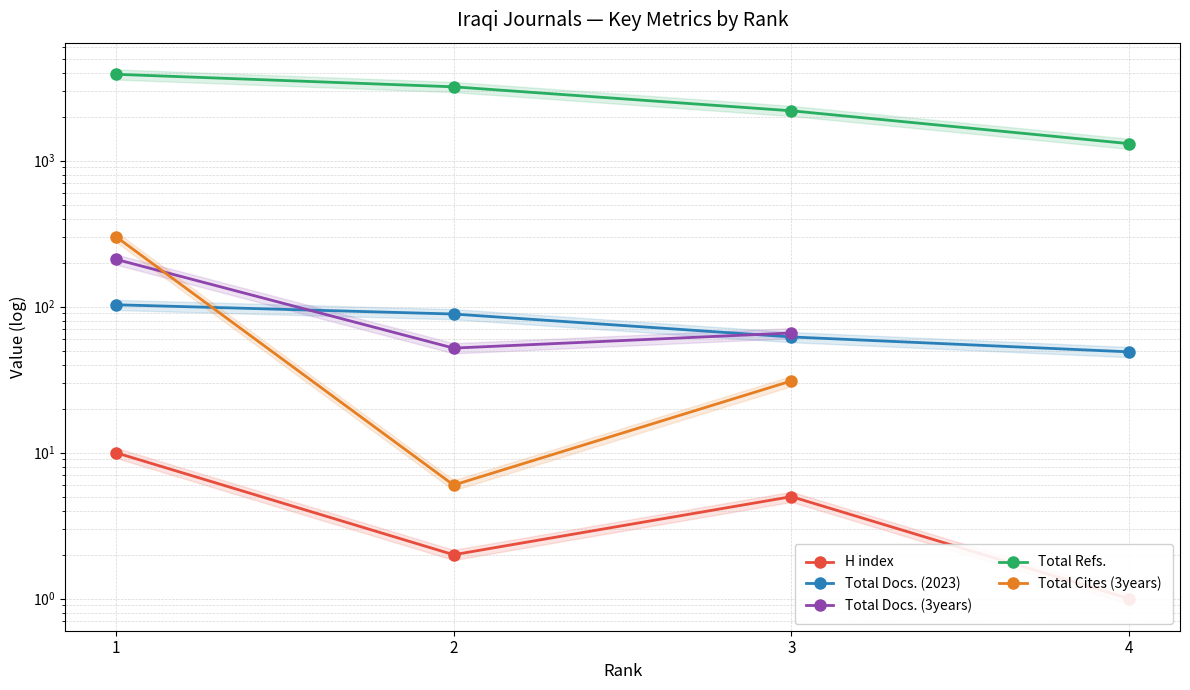

What are all the series names shown in the legend?

H index, Total Docs. (2023), Total Docs. (3years), Total Refs., Total Cites (3years)